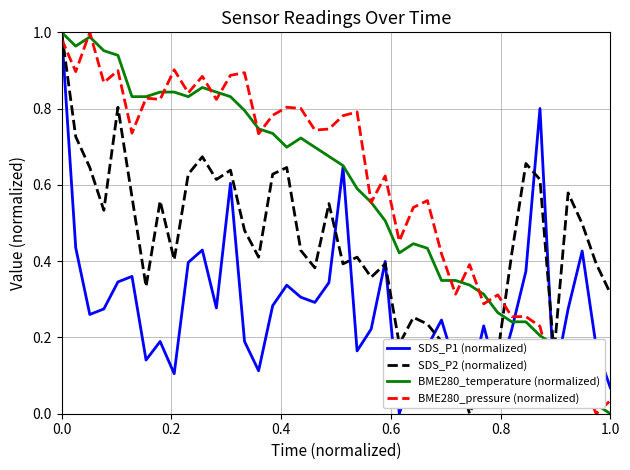

Does the chart display data point markers on the line(s)?

No